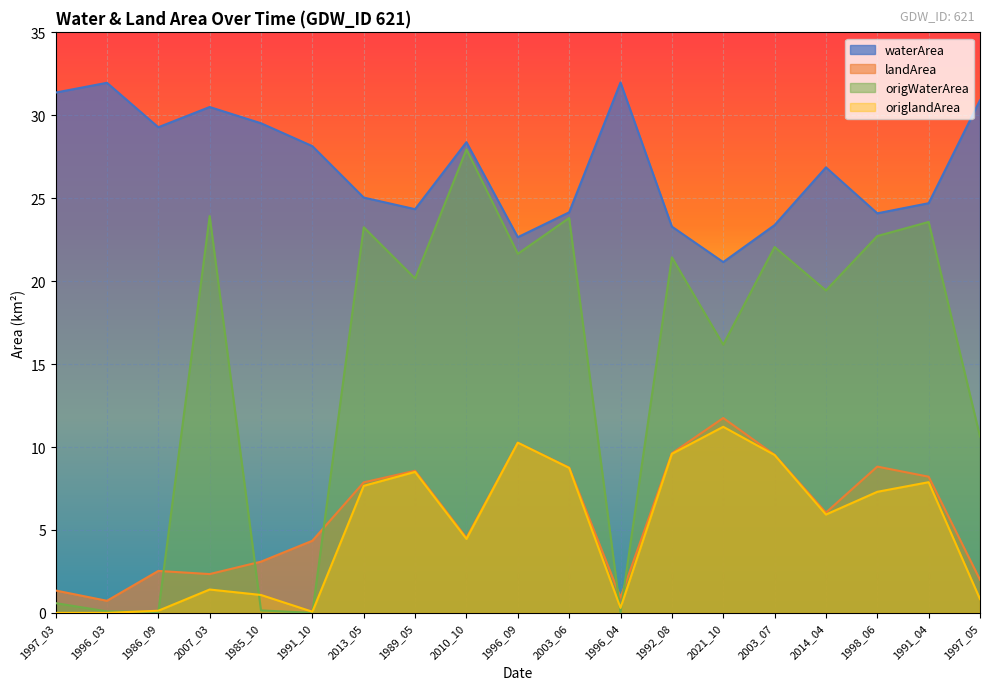

How many values in the origWaterArea series are below 20?

9